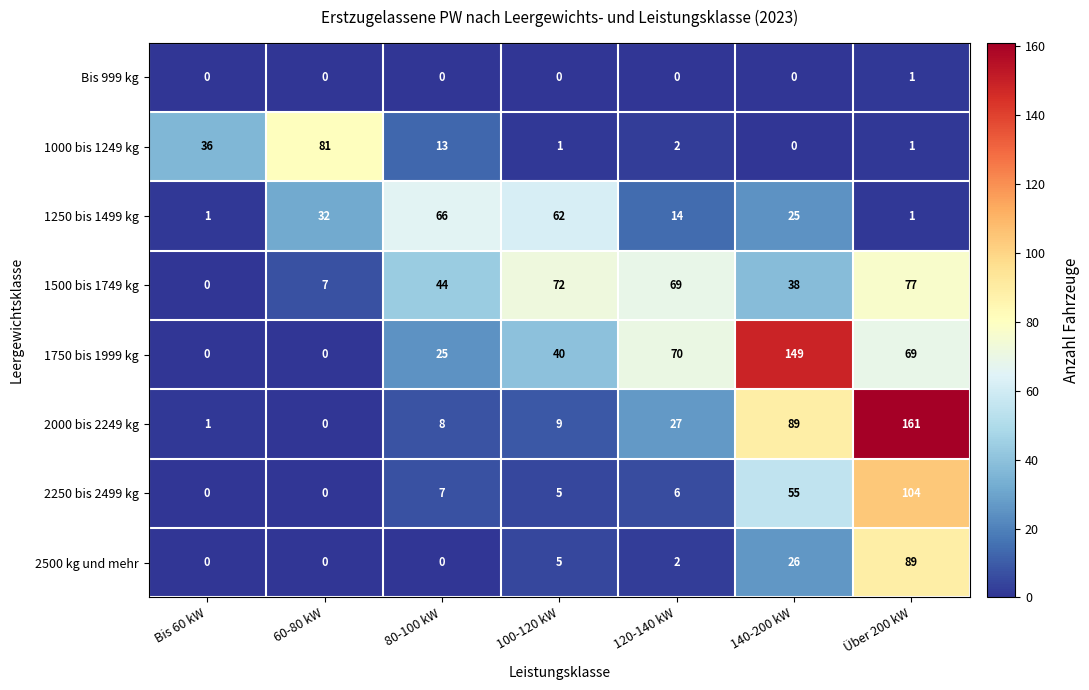

What is the maximum value shown in the chart?

161